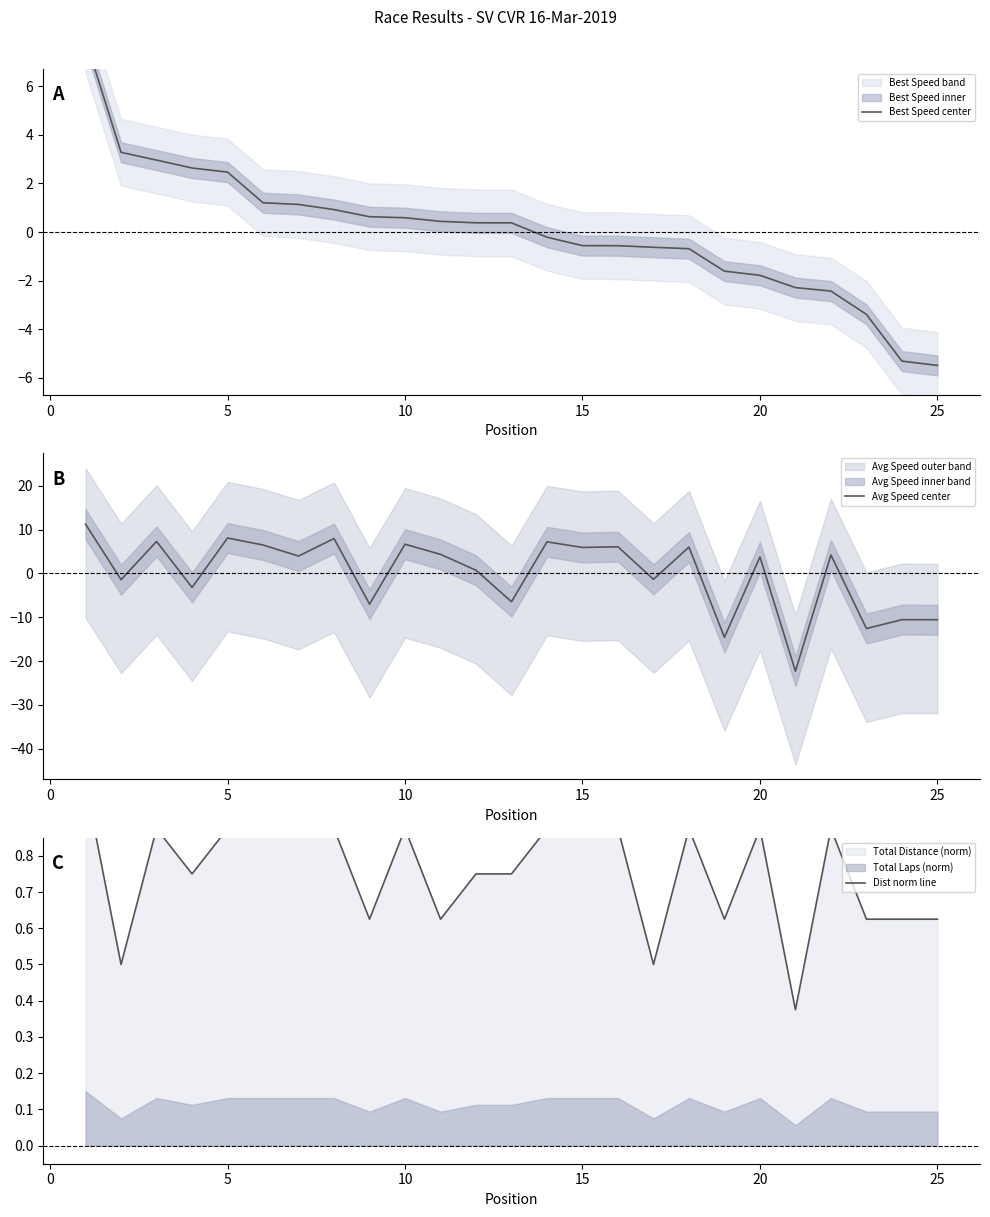

True or false: Avg Speed center has a value of 11.9 at 10.

False